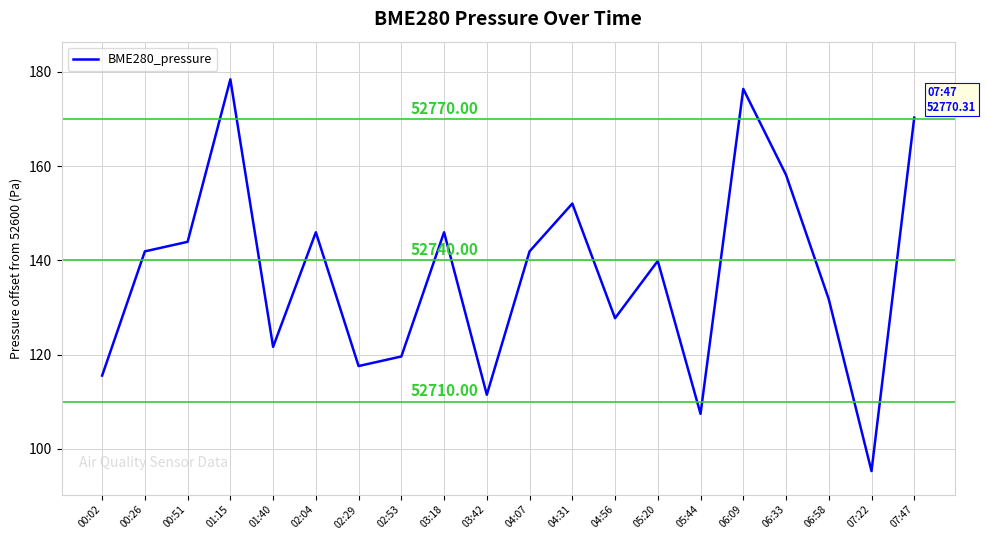

What is the difference between the maximum and minimum values?

83.2